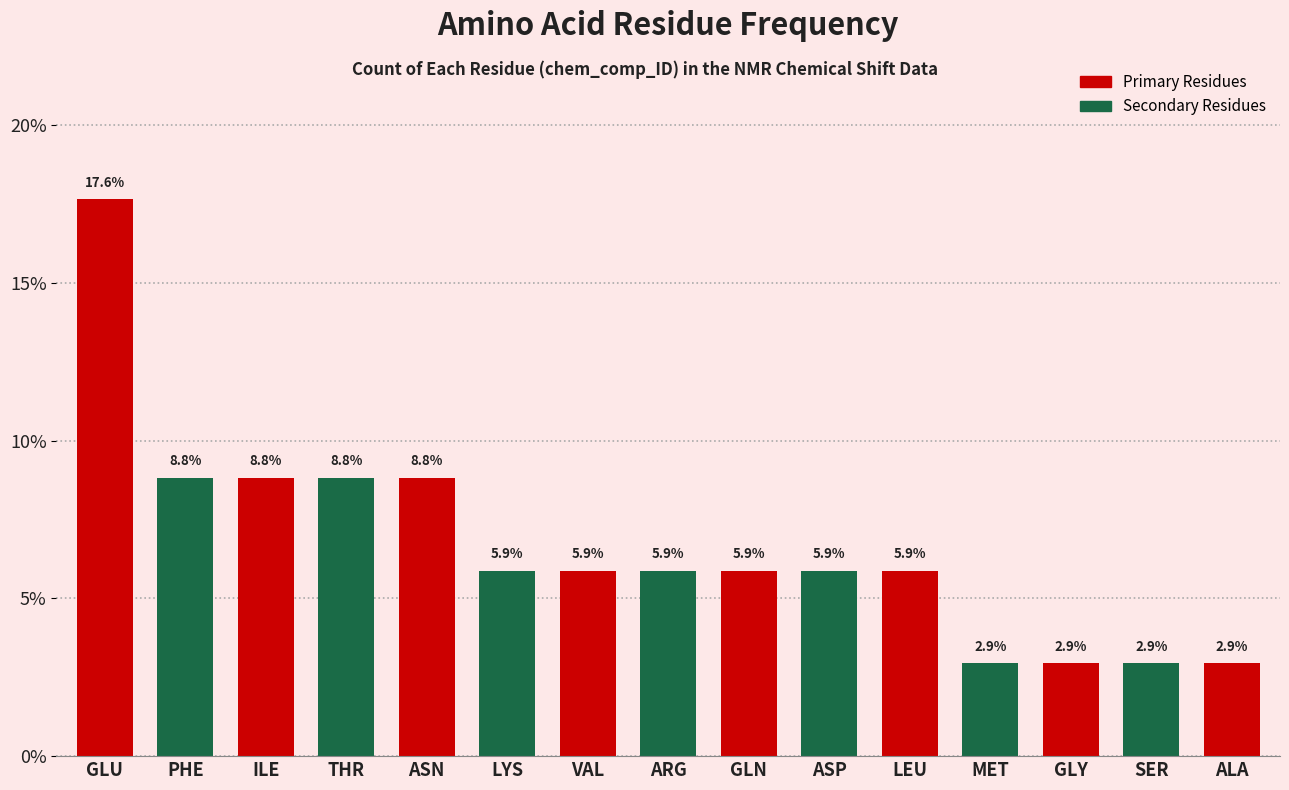

Approximately how many times larger is the value at THR compared to MET?

3.0